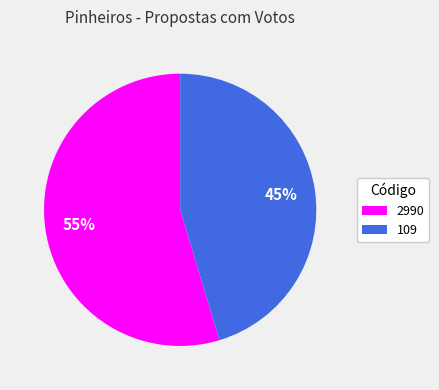

The 109 slice represents 45% of the pie. True or false?

True